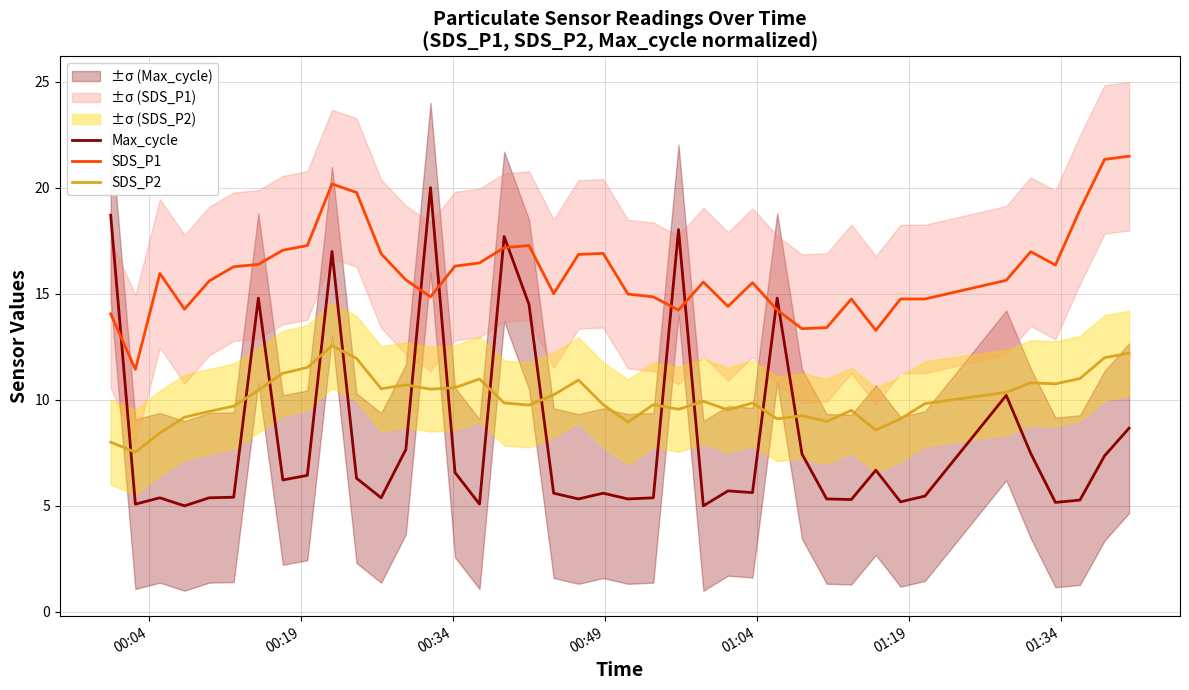

True or false: SDS_P1 and SDS_P2 cross at least once.

False